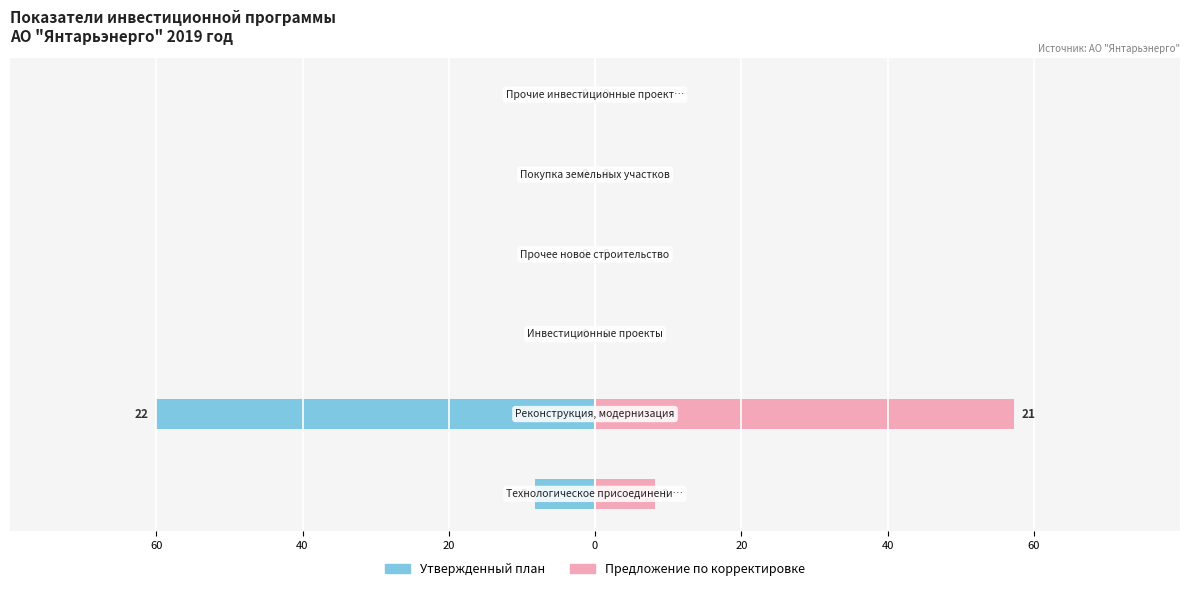

Is it true that Male equals -0.1 at Инвестиционные проекты?

False